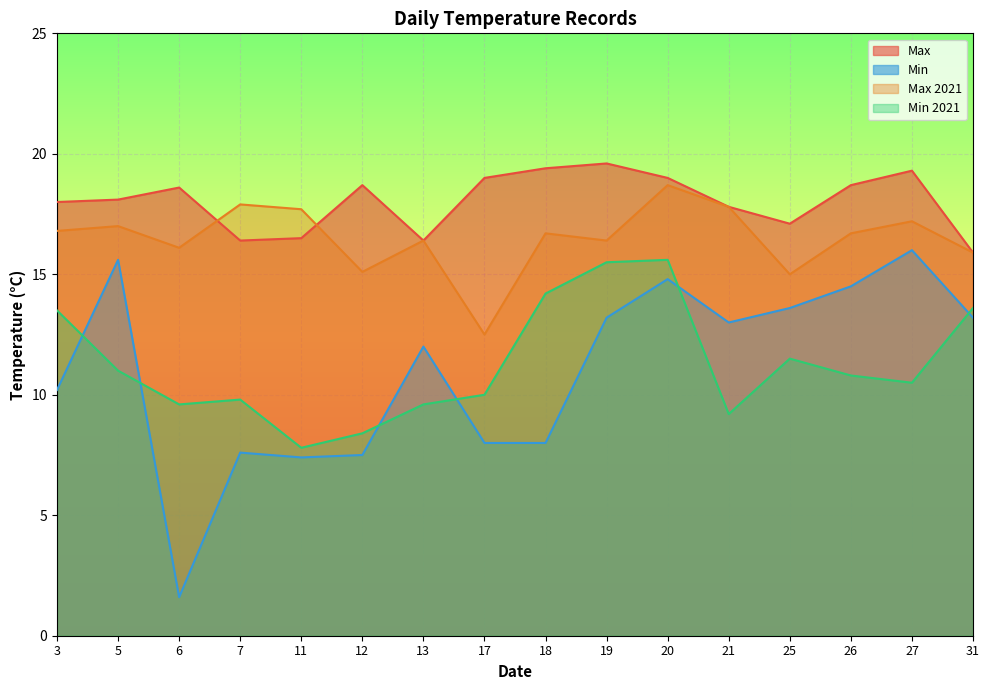

Reading right to left, list all the values displayed in this chart.

Max: 15.9	19.3	18.7	17.1	17.8	19.0	19.6	19.4	19.0	16.4	18.7	16.5	16.4	18.6	18.1	18.0
Min: 13.2	16.0	14.5	13.6	13.0	14.8	13.2	8.0	8.0	12.0	7.5	7.4	7.6	1.6	15.6	10.2
Max 2021: 15.9	17.2	16.7	15.0	17.8	18.7	16.4	16.7	12.5	16.4	15.1	17.7	17.9	16.1	17.0	16.8
Min 2021: 13.6	10.5	10.8	11.5	9.2	15.6	15.5	14.2	10.0	9.6	8.4	7.8	9.8	9.6	11.0	13.5